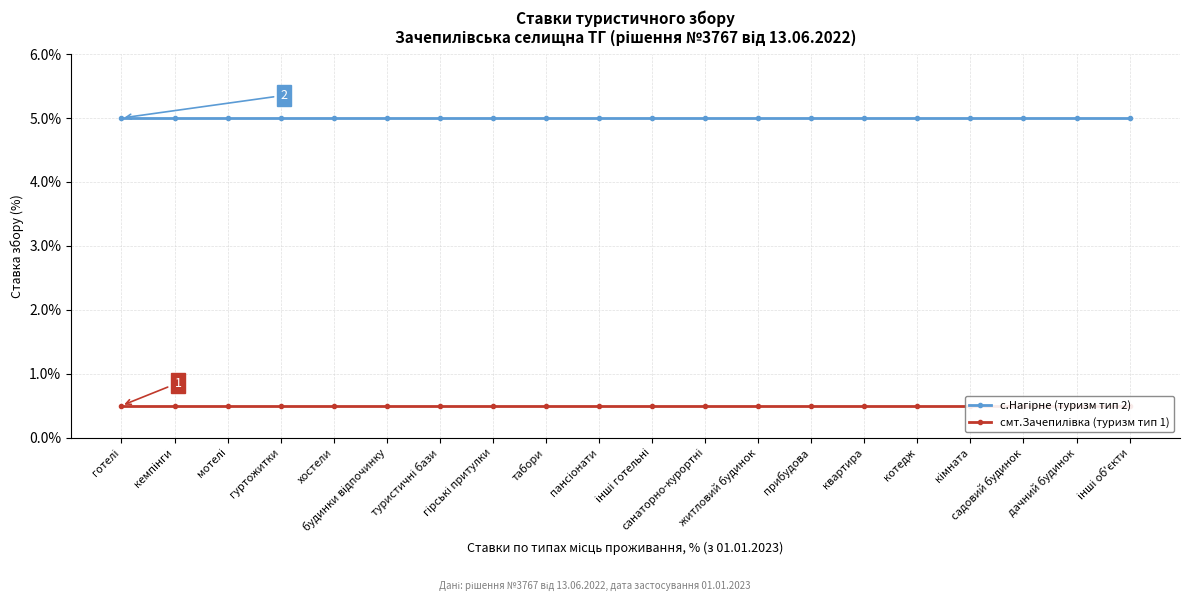

The смт.Зачепилівка (туризм тип 1) series shows 0.5 at інші готельні. True or false?

True